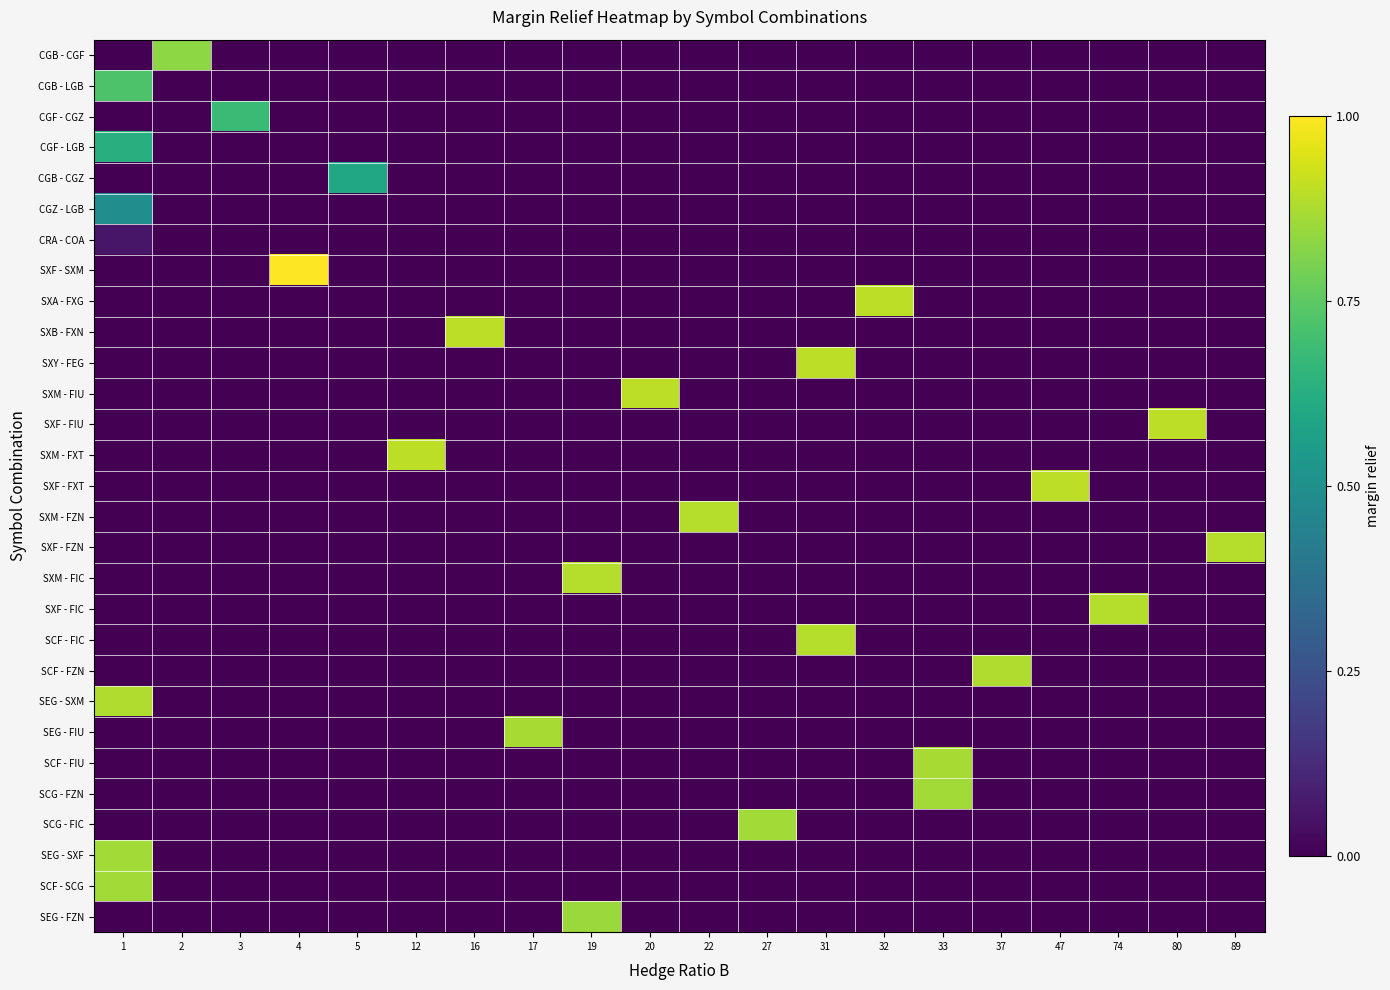

Reading left to right, list all the values displayed in this chart.

CGB - CGF: 1=0.0	2=0.8	3=0.0	4=0.0	5=0.0	12=0.0	16=0.0	17=0.0	19=0.0	20=0.0	22=0.0	27=0.0	31=0.0	32=0.0	33=0.0	37=0.0	47=0.0	74=0.0	80=0.0	89=0.0
CGB - LGB: 1=0.7	2=0.0	3=0.0	4=0.0	5=0.0	12=0.0	16=0.0	17=0.0	19=0.0	20=0.0	22=0.0	27=0.0	31=0.0	32=0.0	33=0.0	37=0.0	47=0.0	74=0.0	80=0.0	89=0.0
CGF - CGZ: 1=0.0	2=0.0	3=0.7	4=0.0	5=0.0	12=0.0	16=0.0	17=0.0	19=0.0	20=0.0	22=0.0	27=0.0	31=0.0	32=0.0	33=0.0	37=0.0	47=0.0	74=0.0	80=0.0	89=0.0
CGF - LGB: 1=0.6	2=0.0	3=0.0	4=0.0	5=0.0	12=0.0	16=0.0	17=0.0	19=0.0	20=0.0	22=0.0	27=0.0	31=0.0	32=0.0	33=0.0	37=0.0	47=0.0	74=0.0	80=0.0	89=0.0
CGB - CGZ: 1=0.0	2=0.0	3=0.0	4=0.0	5=0.6	12=0.0	16=0.0	17=0.0	19=0.0	20=0.0	22=0.0	27=0.0	31=0.0	32=0.0	33=0.0	37=0.0	47=0.0	74=0.0	80=0.0	89=0.0
CGZ - LGB: 1=0.5	2=0.0	3=0.0	4=0.0	5=0.0	12=0.0	16=0.0	17=0.0	19=0.0	20=0.0	22=0.0	27=0.0	31=0.0	32=0.0	33=0.0	37=0.0	47=0.0	74=0.0	80=0.0	89=0.0
CRA - COA: 1=0.1	2=0.0	3=0.0	4=0.0	5=0.0	12=0.0	16=0.0	17=0.0	19=0.0	20=0.0	22=0.0	27=0.0	31=0.0	32=0.0	33=0.0	37=0.0	47=0.0	74=0.0	80=0.0	89=0.0
SXF - SXM: 1=0.0	2=0.0	3=0.0	4=1.0	5=0.0	12=0.0	16=0.0	17=0.0	19=0.0	20=0.0	22=0.0	27=0.0	31=0.0	32=0.0	33=0.0	37=0.0	47=0.0	74=0.0	80=0.0	89=0.0
SXA - FXG: 1=0.0	2=0.0	3=0.0	4=0.0	5=0.0	12=0.0	16=0.0	17=0.0	19=0.0	20=0.0	22=0.0	27=0.0	31=0.0	32=0.9	33=0.0	37=0.0	47=0.0	74=0.0	80=0.0	89=0.0
SXB - FXN: 1=0.0	2=0.0	3=0.0	4=0.0	5=0.0	12=0.0	16=0.9	17=0.0	19=0.0	20=0.0	22=0.0	27=0.0	31=0.0	32=0.0	33=0.0	37=0.0	47=0.0	74=0.0	80=0.0	89=0.0
SXY - FEG: 1=0.0	2=0.0	3=0.0	4=0.0	5=0.0	12=0.0	16=0.0	17=0.0	19=0.0	20=0.0	22=0.0	27=0.0	31=0.9	32=0.0	33=0.0	37=0.0	47=0.0	74=0.0	80=0.0	89=0.0
SXM - FIU: 1=0.0	2=0.0	3=0.0	4=0.0	5=0.0	12=0.0	16=0.0	17=0.0	19=0.0	20=0.9	22=0.0	27=0.0	31=0.0	32=0.0	33=0.0	37=0.0	47=0.0	74=0.0	80=0.0	89=0.0
SXF - FIU: 1=0.0	2=0.0	3=0.0	4=0.0	5=0.0	12=0.0	16=0.0	17=0.0	19=0.0	20=0.0	22=0.0	27=0.0	31=0.0	32=0.0	33=0.0	37=0.0	47=0.0	74=0.0	80=0.9	89=0.0
SXM - FXT: 1=0.0	2=0.0	3=0.0	4=0.0	5=0.0	12=0.9	16=0.0	17=0.0	19=0.0	20=0.0	22=0.0	27=0.0	31=0.0	32=0.0	33=0.0	37=0.0	47=0.0	74=0.0	80=0.0	89=0.0
SXF - FXT: 1=0.0	2=0.0	3=0.0	4=0.0	5=0.0	12=0.0	16=0.0	17=0.0	19=0.0	20=0.0	22=0.0	27=0.0	31=0.0	32=0.0	33=0.0	37=0.0	47=0.9	74=0.0	80=0.0	89=0.0
SXM - FZN: 1=0.0	2=0.0	3=0.0	4=0.0	5=0.0	12=0.0	16=0.0	17=0.0	19=0.0	20=0.0	22=0.9	27=0.0	31=0.0	32=0.0	33=0.0	37=0.0	47=0.0	74=0.0	80=0.0	89=0.0
SXF - FZN: 1=0.0	2=0.0	3=0.0	4=0.0	5=0.0	12=0.0	16=0.0	17=0.0	19=0.0	20=0.0	22=0.0	27=0.0	31=0.0	32=0.0	33=0.0	37=0.0	47=0.0	74=0.0	80=0.0	89=0.9
SXM - FIC: 1=0.0	2=0.0	3=0.0	4=0.0	5=0.0	12=0.0	16=0.0	17=0.0	19=0.9	20=0.0	22=0.0	27=0.0	31=0.0	32=0.0	33=0.0	37=0.0	47=0.0	74=0.0	80=0.0	89=0.0
SXF - FIC: 1=0.0	2=0.0	3=0.0	4=0.0	5=0.0	12=0.0	16=0.0	17=0.0	19=0.0	20=0.0	22=0.0	27=0.0	31=0.0	32=0.0	33=0.0	37=0.0	47=0.0	74=0.9	80=0.0	89=0.0
SCF - FIC: 1=0.0	2=0.0	3=0.0	4=0.0	5=0.0	12=0.0	16=0.0	17=0.0	19=0.0	20=0.0	22=0.0	27=0.0	31=0.9	32=0.0	33=0.0	37=0.0	47=0.0	74=0.0	80=0.0	89=0.0
SCF - FZN: 1=0.0	2=0.0	3=0.0	4=0.0	5=0.0	12=0.0	16=0.0	17=0.0	19=0.0	20=0.0	22=0.0	27=0.0	31=0.0	32=0.0	33=0.0	37=0.9	47=0.0	74=0.0	80=0.0	89=0.0
SEG - SXM: 1=0.9	2=0.0	3=0.0	4=0.0	5=0.0	12=0.0	16=0.0	17=0.0	19=0.0	20=0.0	22=0.0	27=0.0	31=0.0	32=0.0	33=0.0	37=0.0	47=0.0	74=0.0	80=0.0	89=0.0
SEG - FIU: 1=0.0	2=0.0	3=0.0	4=0.0	5=0.0	12=0.0	16=0.0	17=0.9	19=0.0	20=0.0	22=0.0	27=0.0	31=0.0	32=0.0	33=0.0	37=0.0	47=0.0	74=0.0	80=0.0	89=0.0
SCF - FIU: 1=0.0	2=0.0	3=0.0	4=0.0	5=0.0	12=0.0	16=0.0	17=0.0	19=0.0	20=0.0	22=0.0	27=0.0	31=0.0	32=0.0	33=0.9	37=0.0	47=0.0	74=0.0	80=0.0	89=0.0
SCG - FZN: 1=0.0	2=0.0	3=0.0	4=0.0	5=0.0	12=0.0	16=0.0	17=0.0	19=0.0	20=0.0	22=0.0	27=0.0	31=0.0	32=0.0	33=0.9	37=0.0	47=0.0	74=0.0	80=0.0	89=0.0
SCG - FIC: 1=0.0	2=0.0	3=0.0	4=0.0	5=0.0	12=0.0	16=0.0	17=0.0	19=0.0	20=0.0	22=0.0	27=0.9	31=0.0	32=0.0	33=0.0	37=0.0	47=0.0	74=0.0	80=0.0	89=0.0
SEG - SXF: 1=0.9	2=0.0	3=0.0	4=0.0	5=0.0	12=0.0	16=0.0	17=0.0	19=0.0	20=0.0	22=0.0	27=0.0	31=0.0	32=0.0	33=0.0	37=0.0	47=0.0	74=0.0	80=0.0	89=0.0
SCF - SCG: 1=0.9	2=0.0	3=0.0	4=0.0	5=0.0	12=0.0	16=0.0	17=0.0	19=0.0	20=0.0	22=0.0	27=0.0	31=0.0	32=0.0	33=0.0	37=0.0	47=0.0	74=0.0	80=0.0	89=0.0
SEG - FZN: 1=0.0	2=0.0	3=0.0	4=0.0	5=0.0	12=0.0	16=0.0	17=0.0	19=0.8	20=0.0	22=0.0	27=0.0	31=0.0	32=0.0	33=0.0	37=0.0	47=0.0	74=0.0	80=0.0	89=0.0